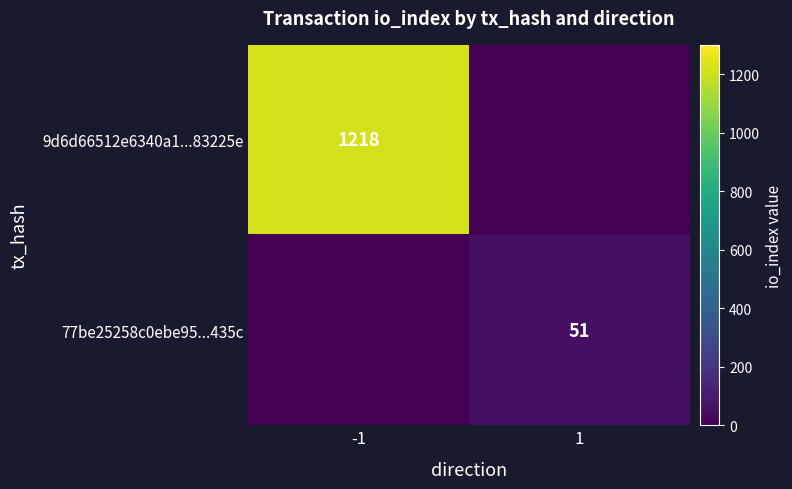

True or false: 9d6d66512e6340a1...83225e has a value of 532 at -1.

False